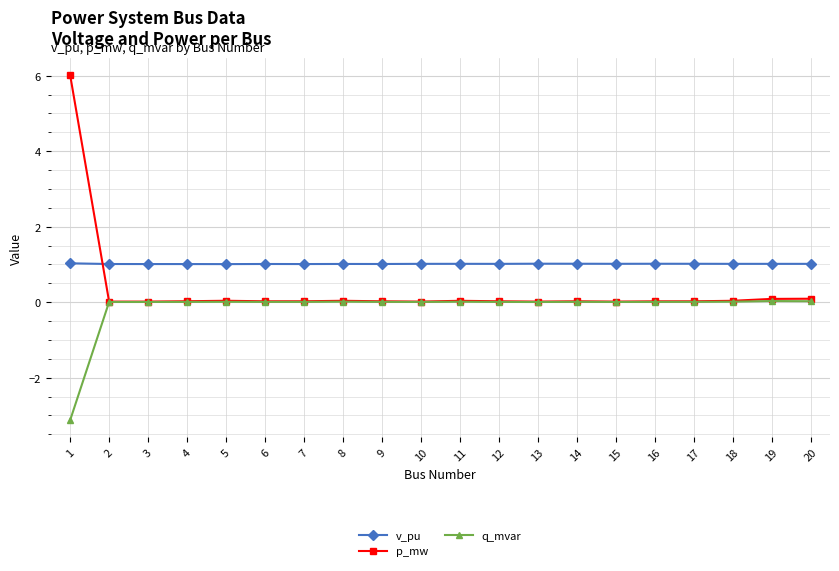

The q_mvar series shows 0.0 at 4. True or false?

True